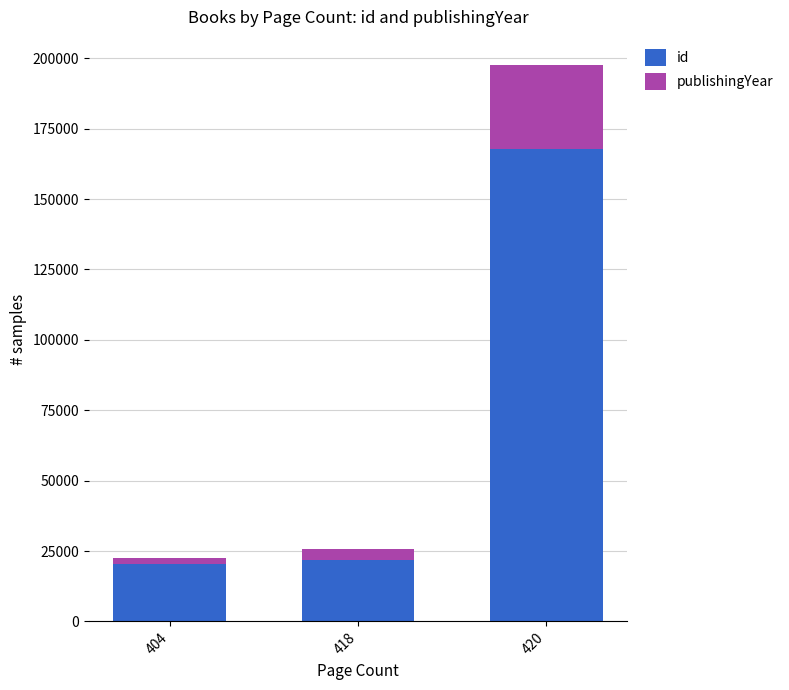

At which category is the sum across all series the highest?

420